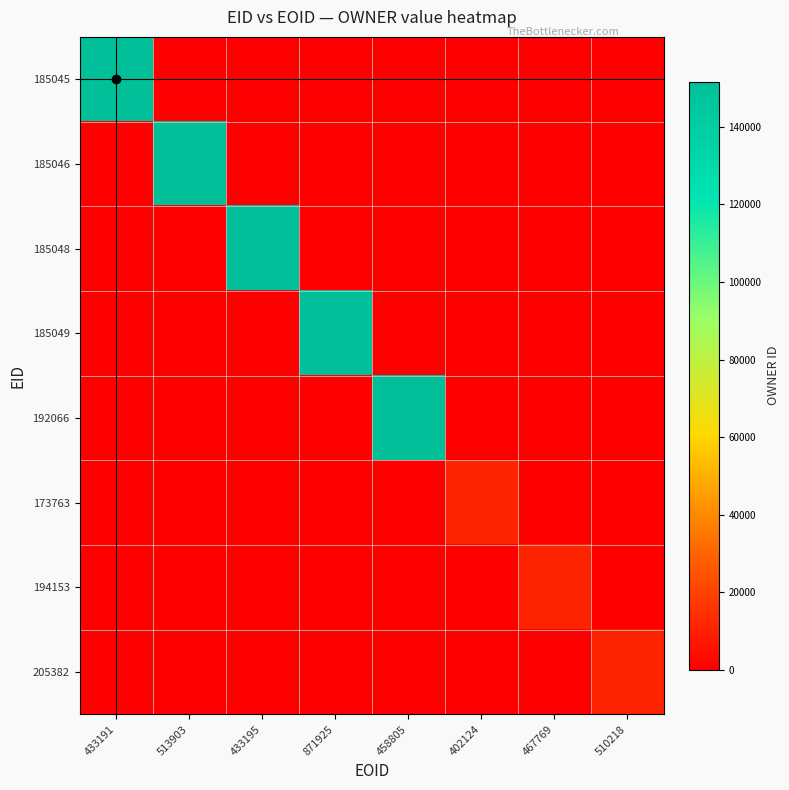

Reading right to left, transcribe all the data shown in this chart.

185045: 510218=0	467769=0	402124=0	458805=0	871925=0	433195=0	513903=0	433191=151699
185046: 510218=0	467769=0	402124=0	458805=0	871925=0	433195=0	513903=151699	433191=0
185048: 510218=0	467769=0	402124=0	458805=0	871925=0	433195=151699	513903=0	433191=0
185049: 510218=0	467769=0	402124=0	458805=0	871925=151699	433195=0	513903=0	433191=0
192066: 510218=0	467769=0	402124=0	458805=151699	871925=0	433195=0	513903=0	433191=0
173763: 510218=0	467769=0	402124=10716	458805=0	871925=0	433195=0	513903=0	433191=0
194153: 510218=0	467769=10716	402124=0	458805=0	871925=0	433195=0	513903=0	433191=0
205382: 510218=10716	467769=0	402124=0	458805=0	871925=0	433195=0	513903=0	433191=0